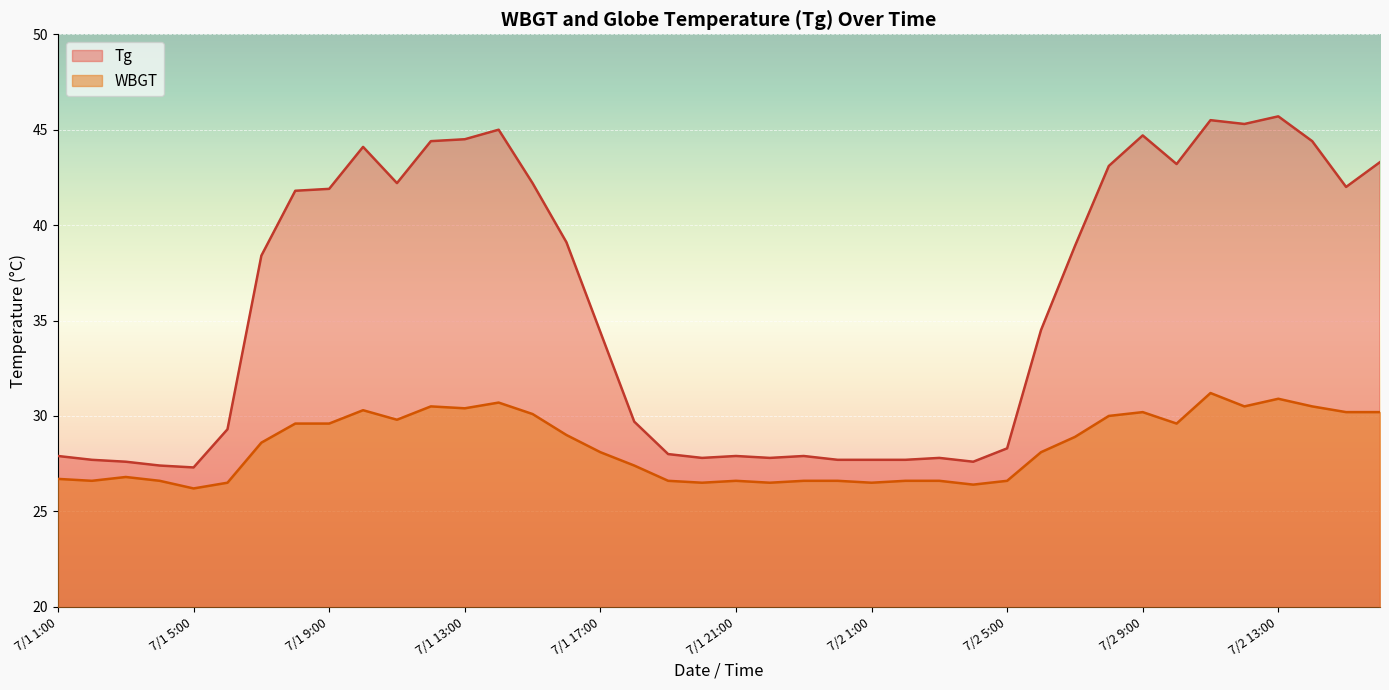

What is the value of the WBGT point at the 39th from the left?

30.2